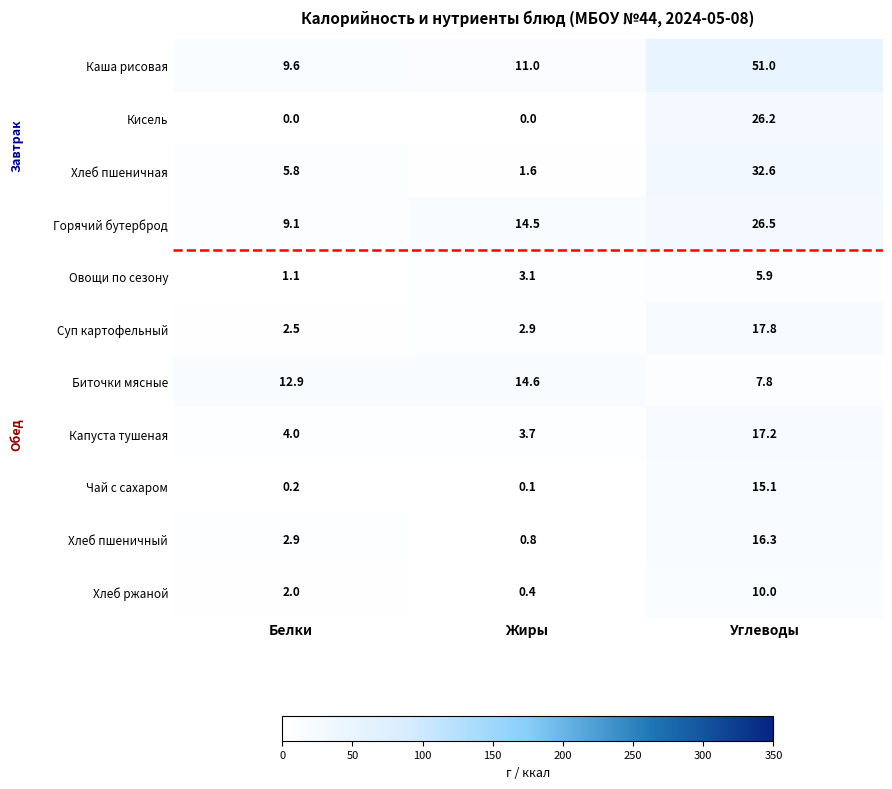

At how many categories does at least one series exceed 34?

1